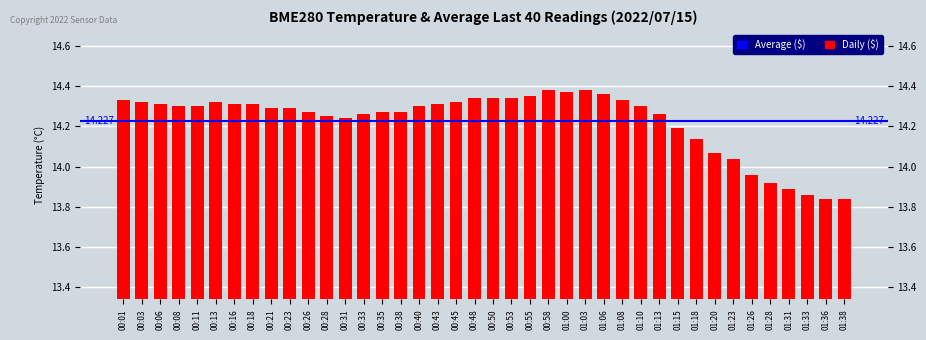

Reading right to left, list all the values displayed in this chart.

01:38=13.8	01:36=13.8	01:33=13.9	01:31=13.9	01:28=13.9	01:26=14.0	01:23=14.0	01:20=14.1	01:18=14.1	01:15=14.2	01:13=14.3	01:10=14.3	01:08=14.3	01:06=14.4	01:03=14.4	01:00=14.4	00:58=14.4	00:55=14.3	00:53=14.3	00:50=14.3	00:48=14.3	00:45=14.3	00:43=14.3	00:40=14.3	00:38=14.3	00:35=14.3	00:33=14.3	00:31=14.2	00:28=14.2	00:26=14.3	00:23=14.3	00:21=14.3	00:18=14.3	00:16=14.3	00:13=14.3	00:11=14.3	00:08=14.3	00:06=14.3	00:03=14.3	00:01=14.3